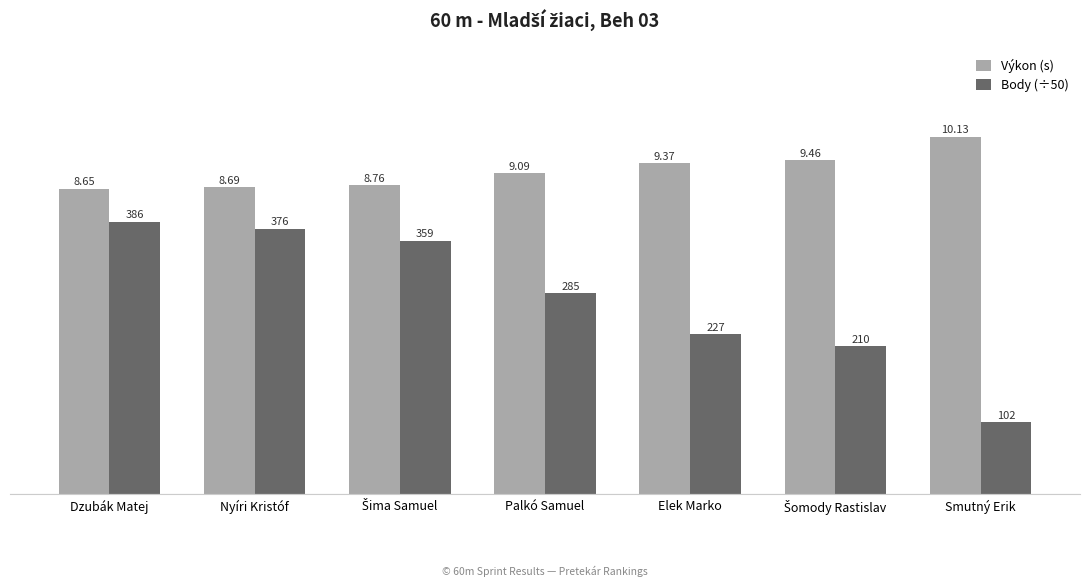

What is the difference between the maximum and minimum values in the Výkon (s) series?

1.5